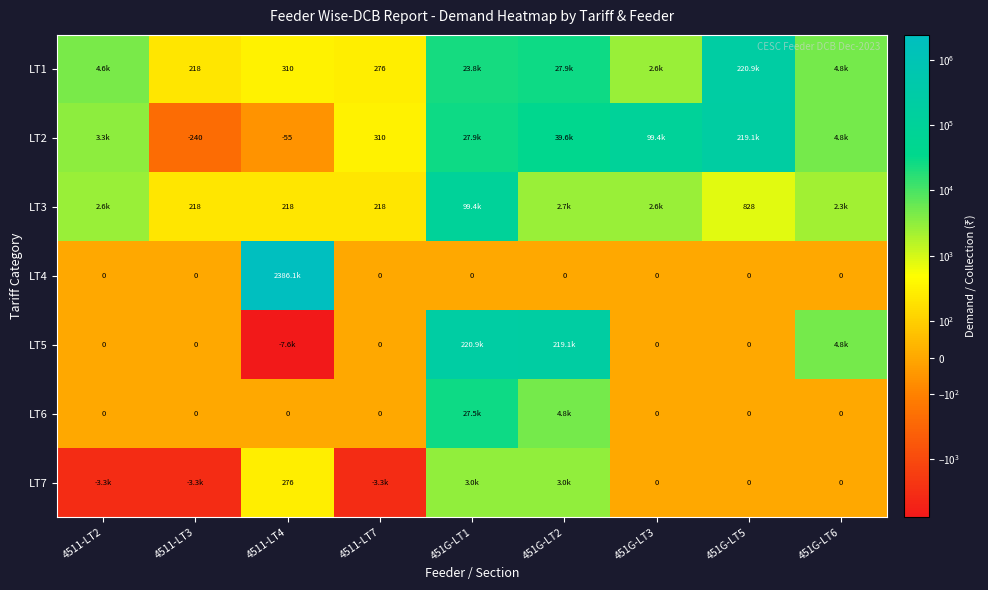

Read the LT2 value at 4511-LT4.

-54.8